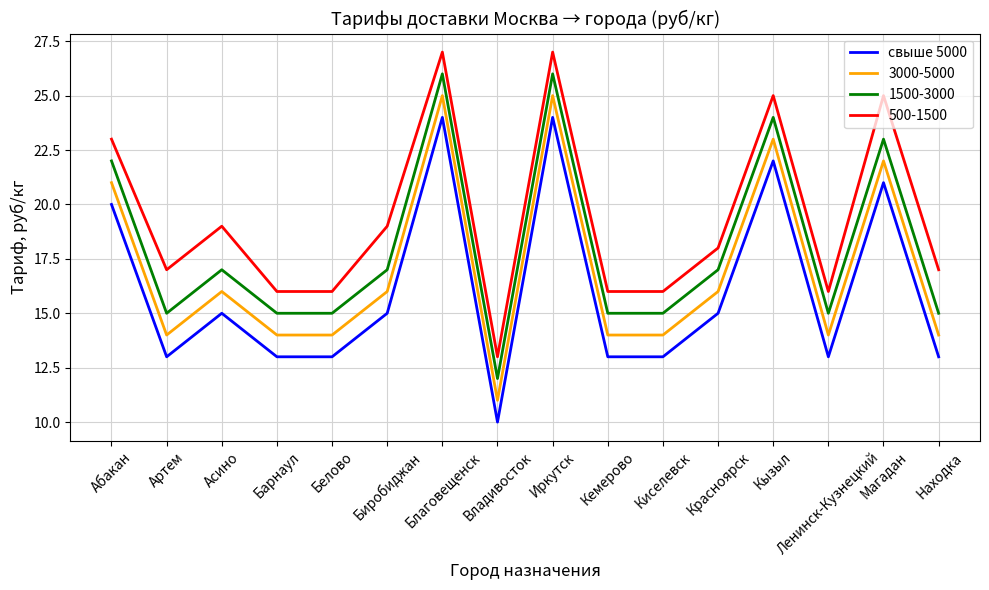

Which series changed the most between Асино and Барнаул?

500-1500